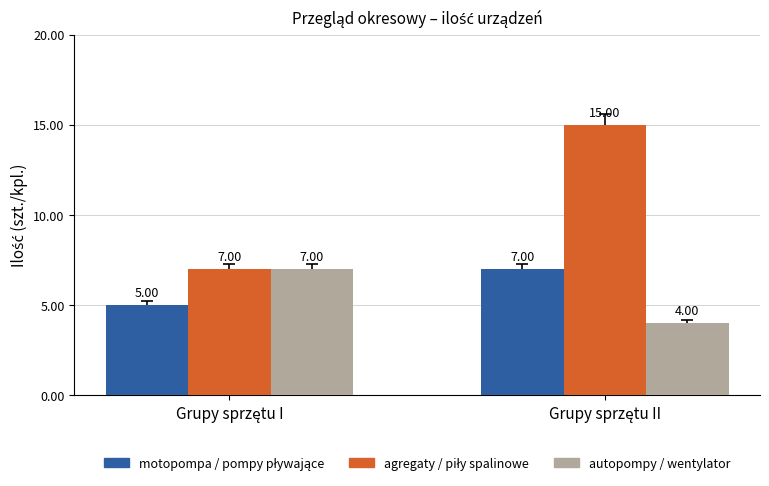

What is the difference between the maximum and minimum values in the autopompy / wentylator series?

3